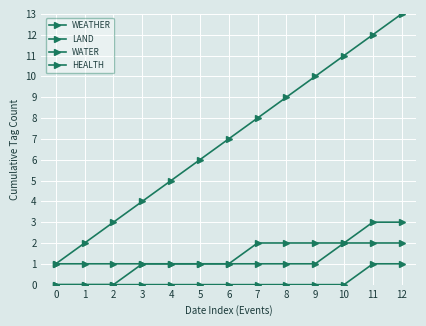

Rank the series at 5 from lowest to highest value.

WATER, WEATHER, LAND, HEALTH